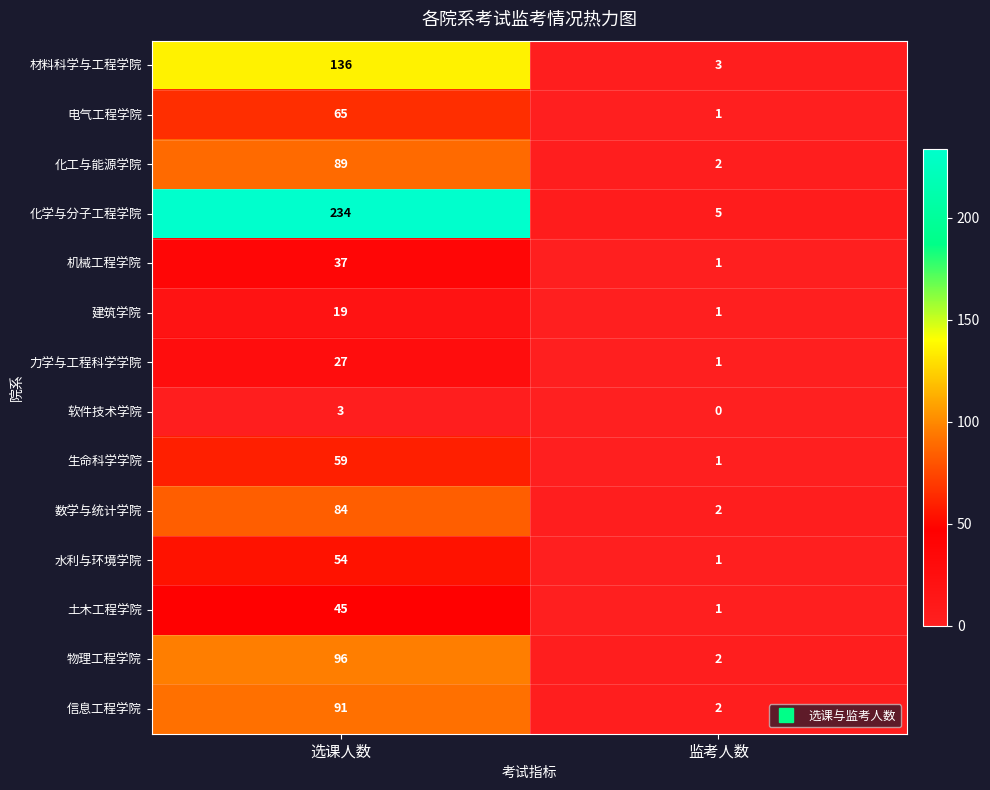

Reading left to right, list all the values displayed in this chart.

材料科学与工程学院: 选课人数=136	监考人数=3
电气工程学院: 选课人数=65	监考人数=1
化工与能源学院: 选课人数=89	监考人数=2
化学与分子工程学院: 选课人数=234	监考人数=5
机械工程学院: 选课人数=37	监考人数=1
建筑学院: 选课人数=19	监考人数=1
力学与工程科学学院: 选课人数=27	监考人数=1
软件技术学院: 选课人数=3	监考人数=0
生命科学学院: 选课人数=59	监考人数=1
数学与统计学院: 选课人数=84	监考人数=2
水利与环境学院: 选课人数=54	监考人数=1
土木工程学院: 选课人数=45	监考人数=1
物理工程学院: 选课人数=96	监考人数=2
信息工程学院: 选课人数=91	监考人数=2